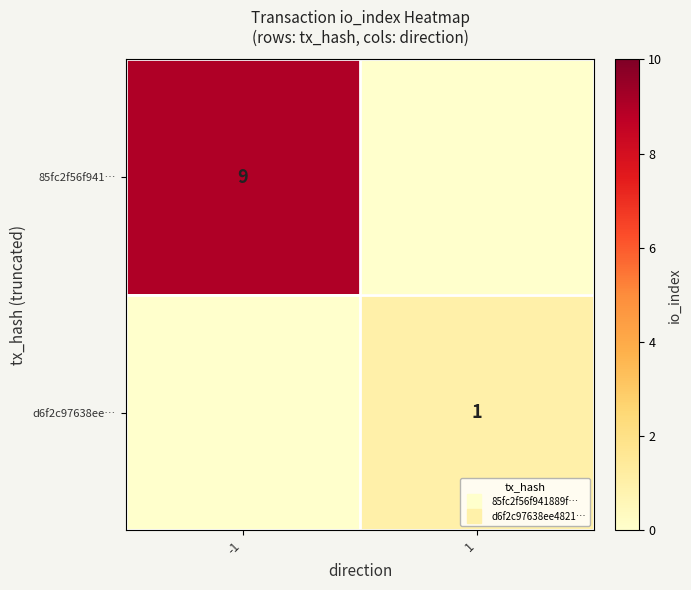

The value of d6f2c97638ee… at -1 is 1. True or false?

False